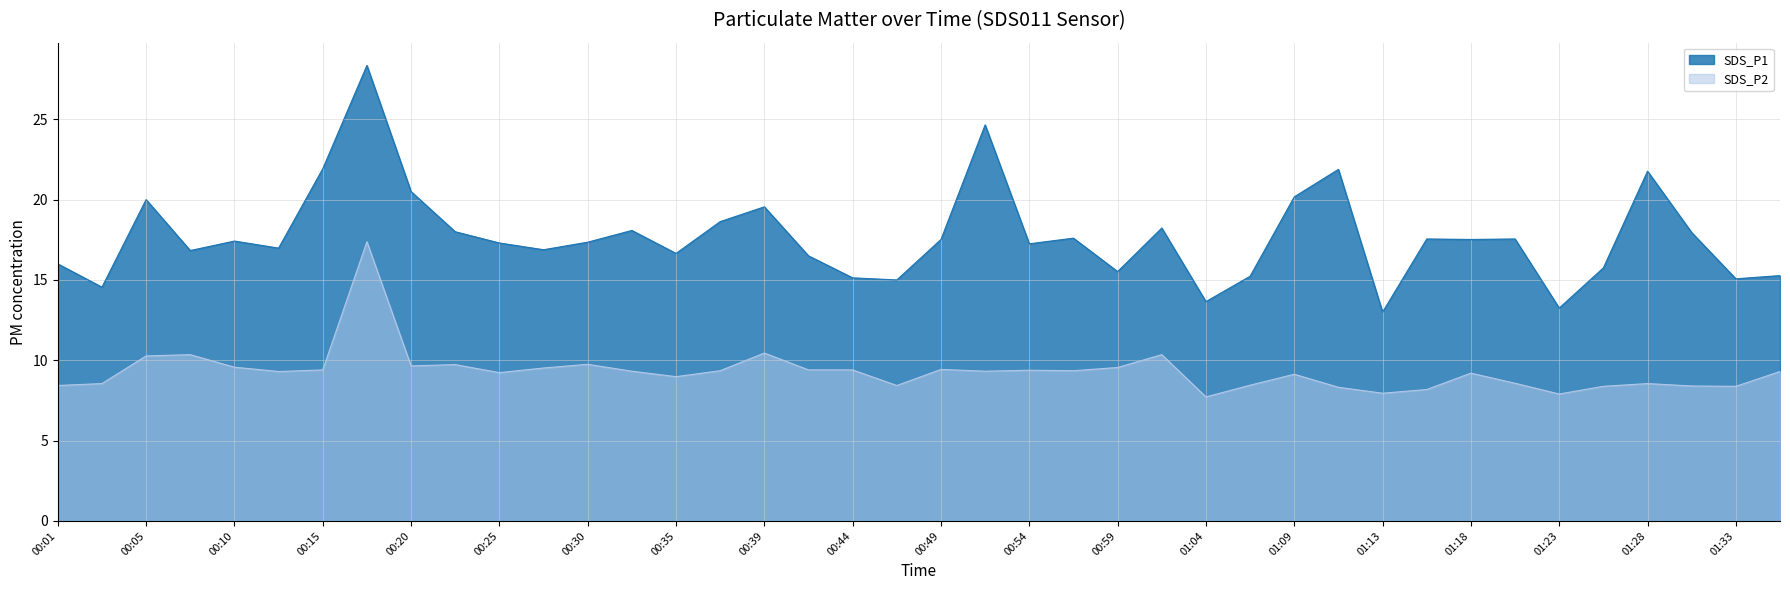

True or false: SDS_P1 has more than 2 points higher than both neighbors.

True